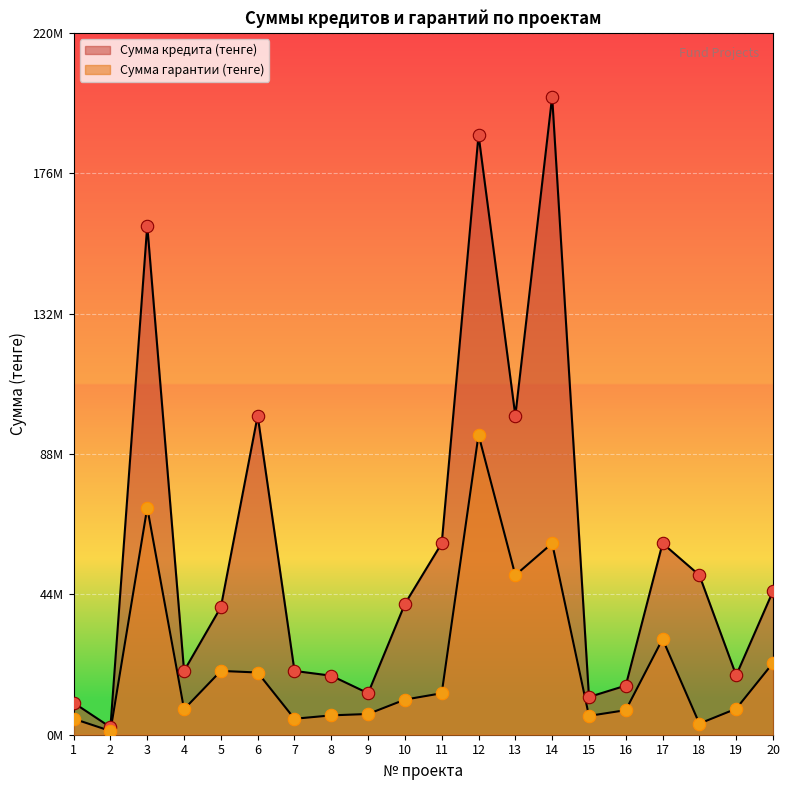

What is the total value across all series at 10?

52005000